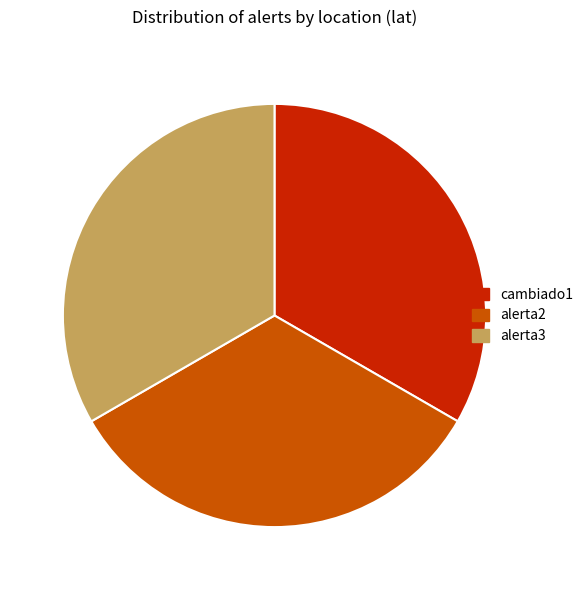

Does any single category account for the majority?

No